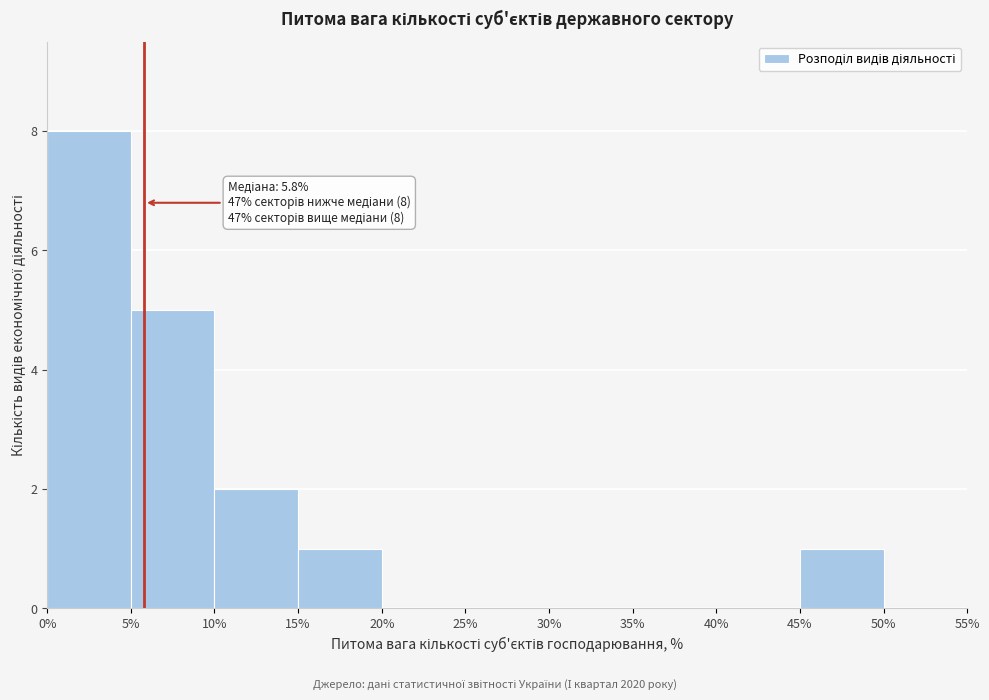

Which range on the x-axis has the tallest bar?

0% to 5%